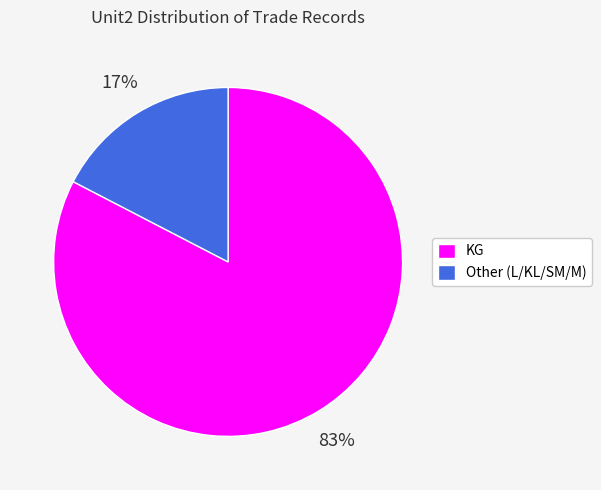

Which slice is the smallest?

Other (L/KL/SM/M)